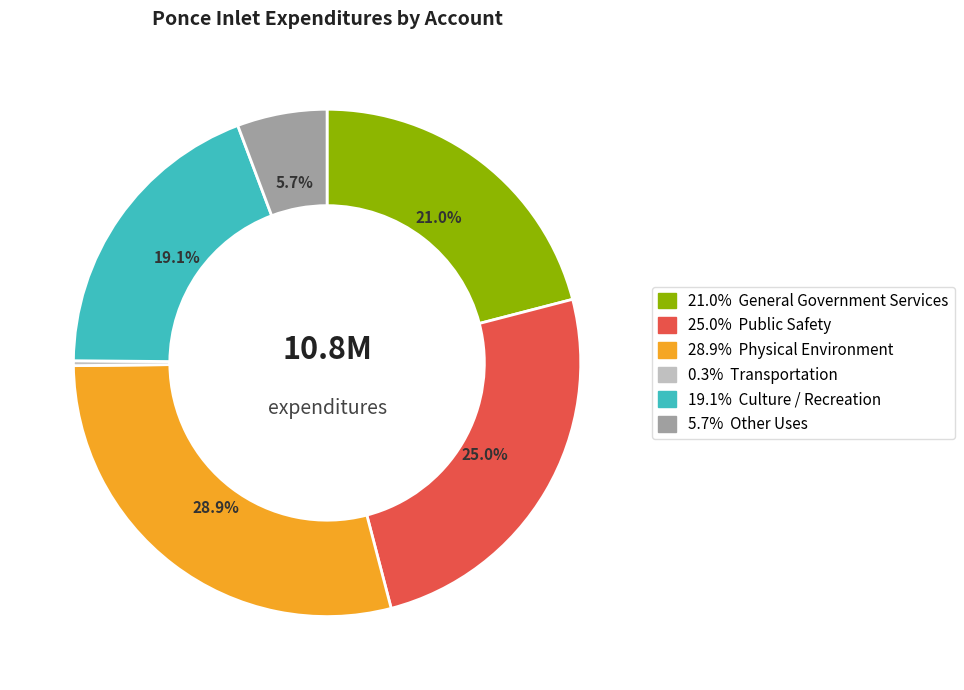

Is there any slice that represents more than half of the pie?

No